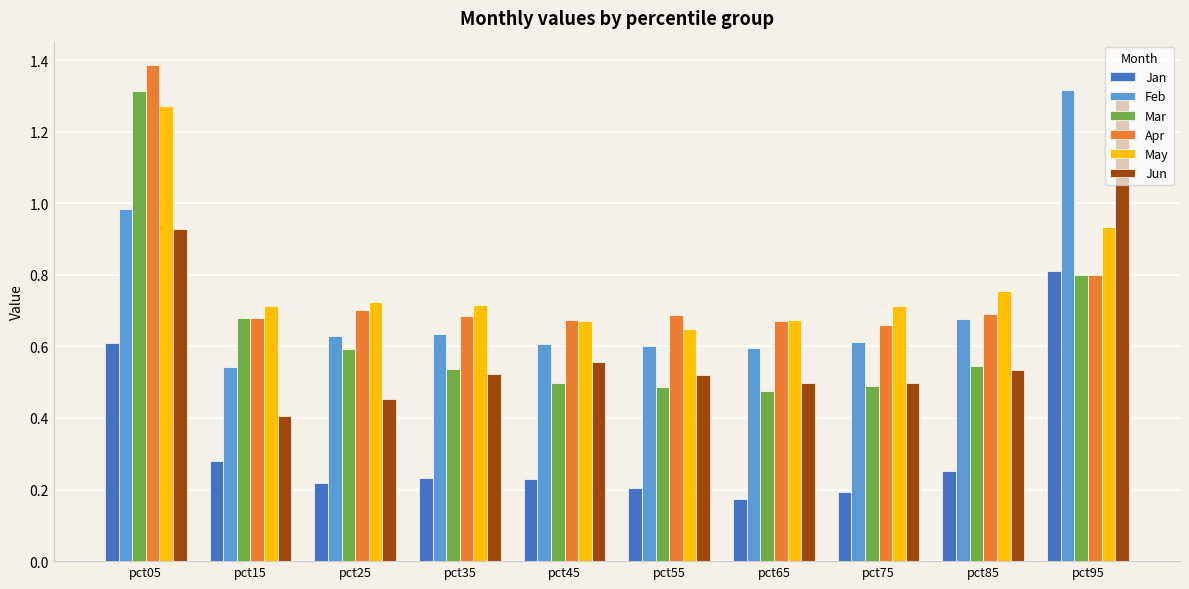

How many May values are between 0 and 1?

9